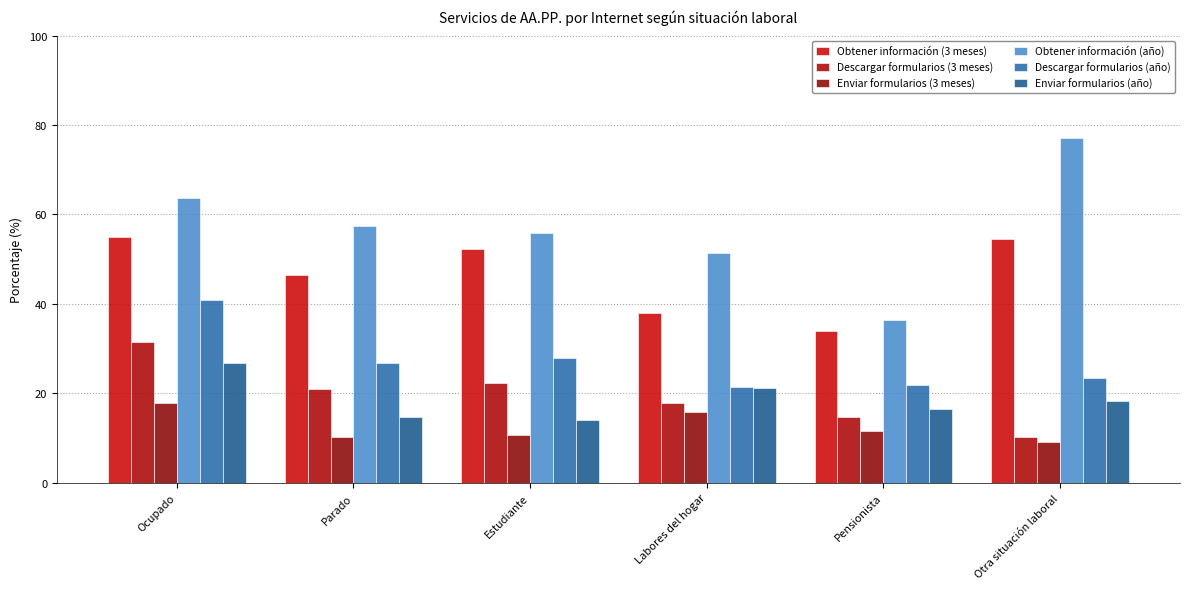

What is the difference between the highest and lowest values at Pensionista?

24.9